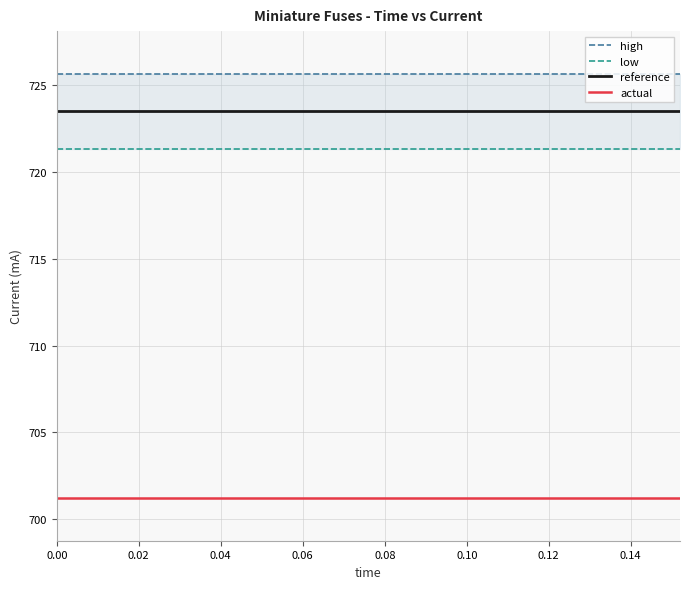

True or false: actual and reference cross at least once.

False